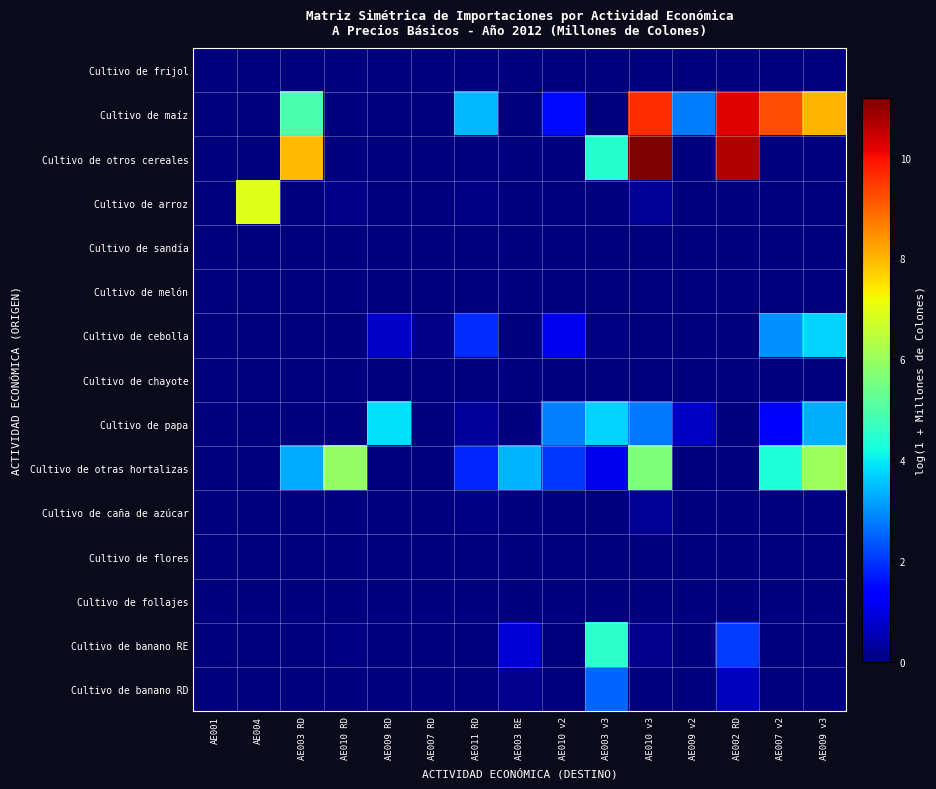

Which series has the widest spread of values?

Cultivo de otros cereales